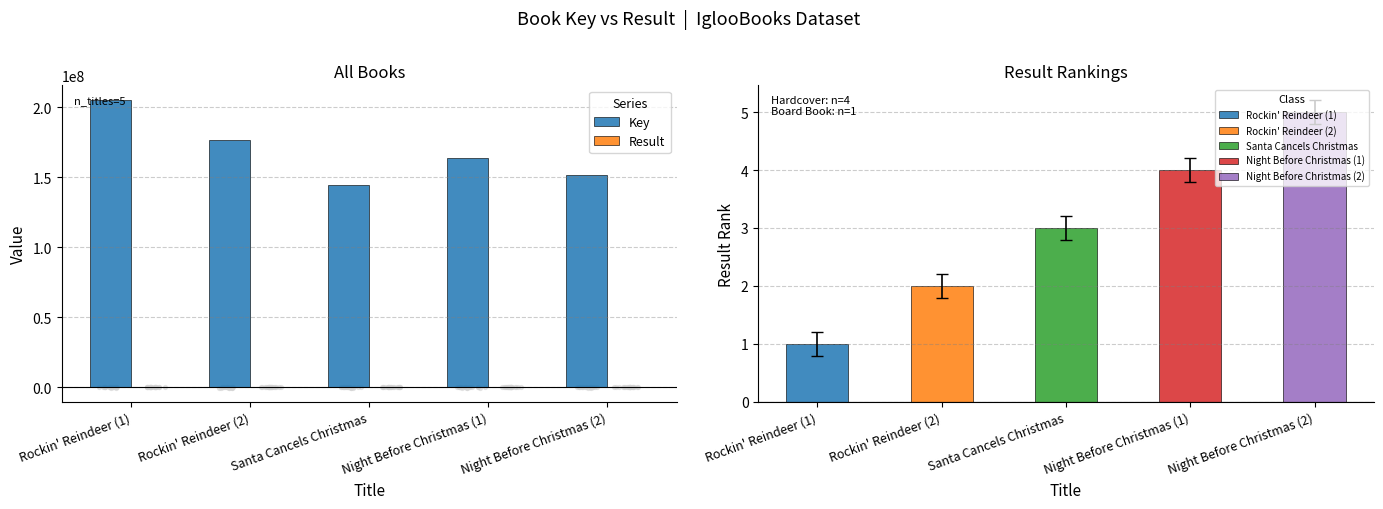

What are all the series names shown in the legend?

Key, Result